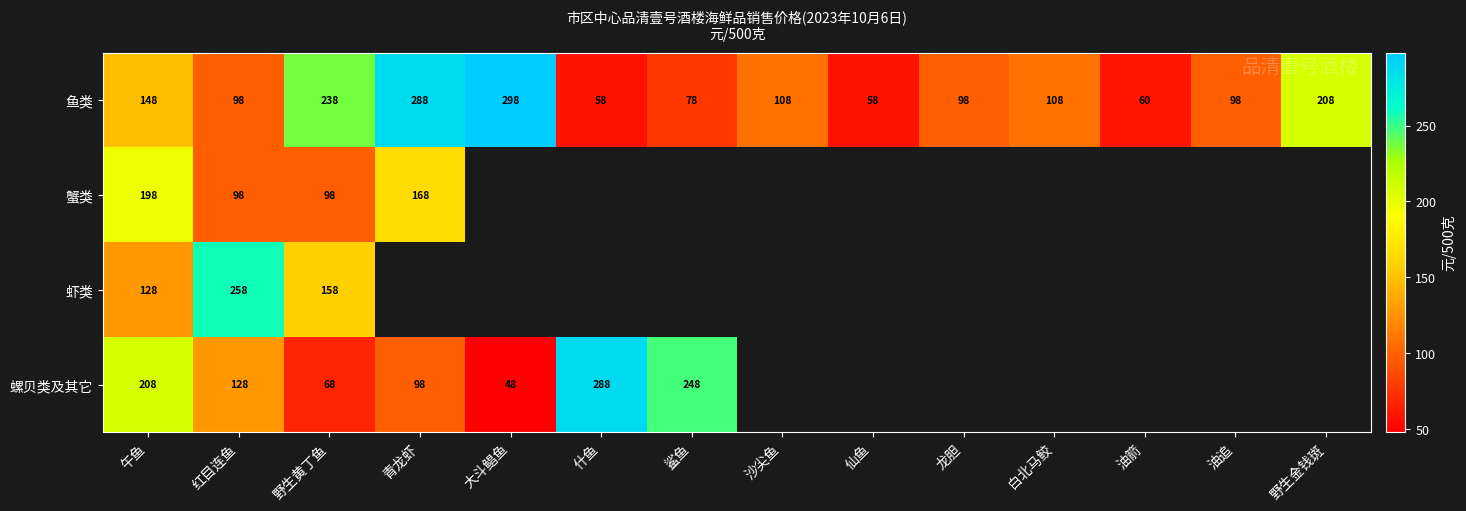

Rank the series at 午鱼 from highest to lowest value.

螺贝类及其它, 蟹类, 鱼类, 虾类